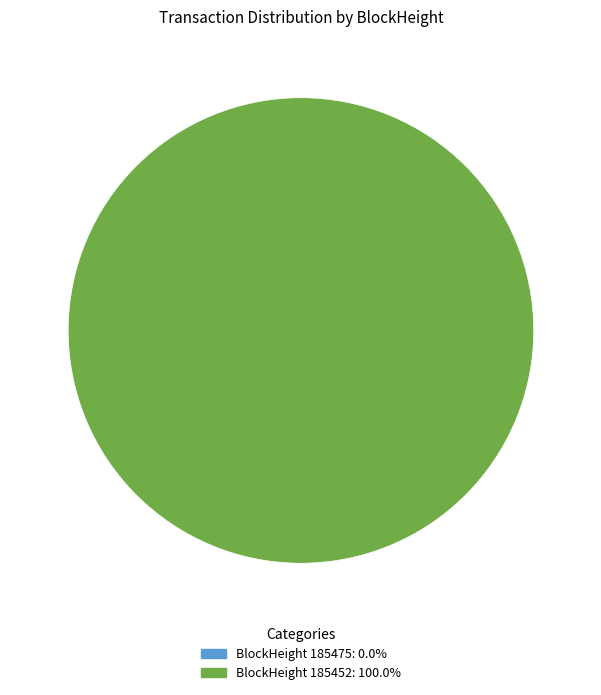

To the nearest percent, what is the combined percentage of 185475 and 185452?

100%